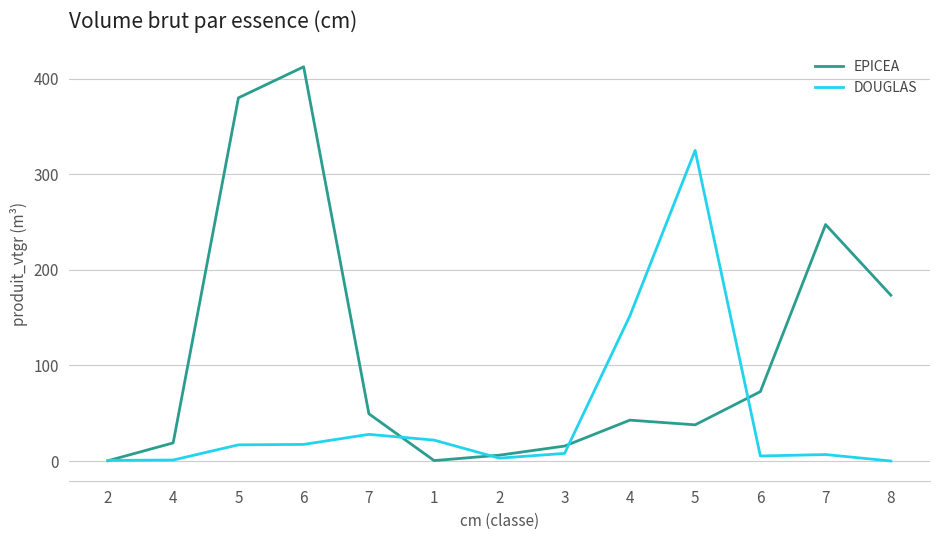

Which series ends up on top after the final intersection of EPICEA and DOUGLAS?

EPICEA